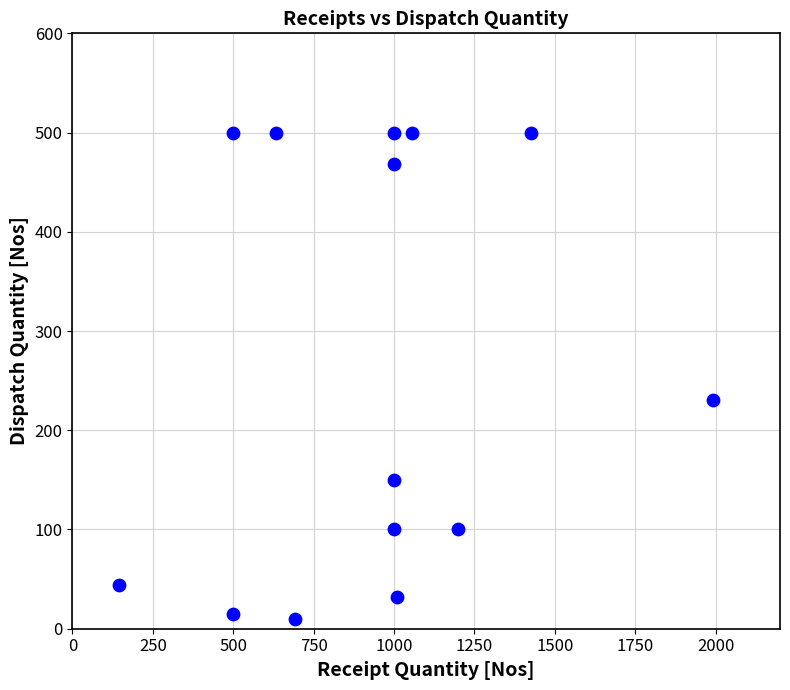

What is the range of X values (max minus min)?

1849